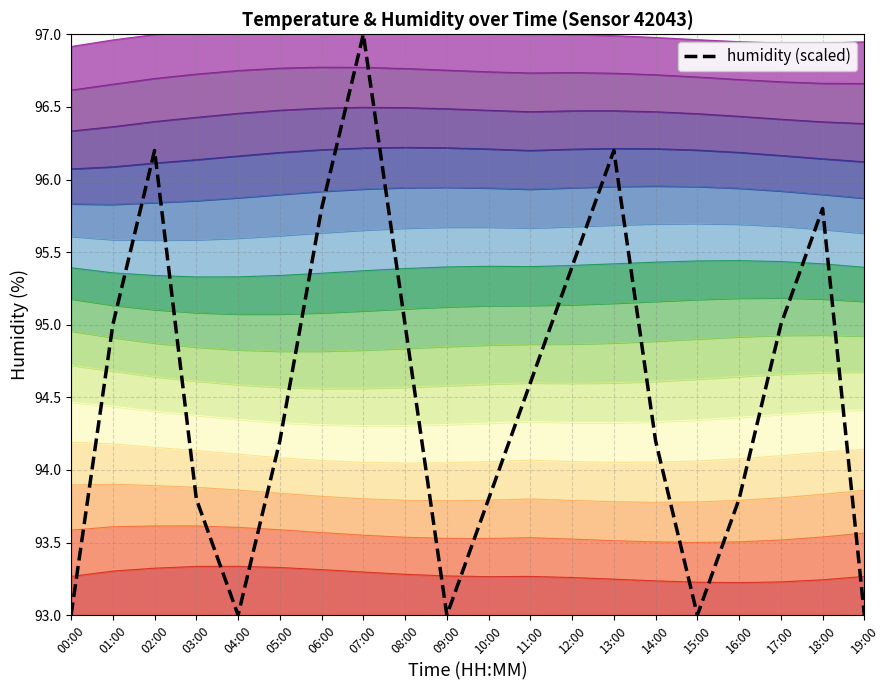

What is the label of the 14th point from the left?

13:00